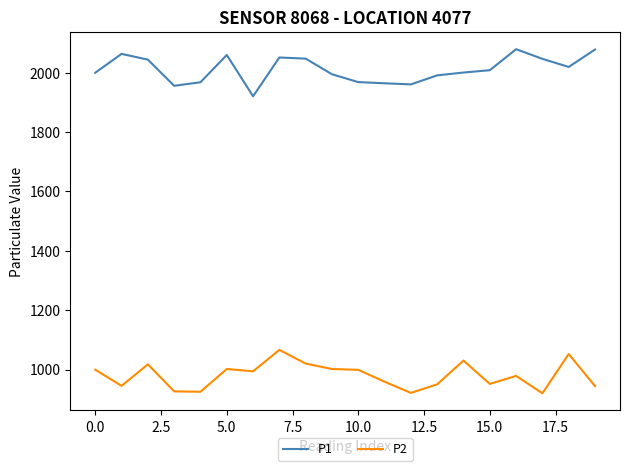

In P2, how many points are higher than both neighbors (excluding endpoints)?

6